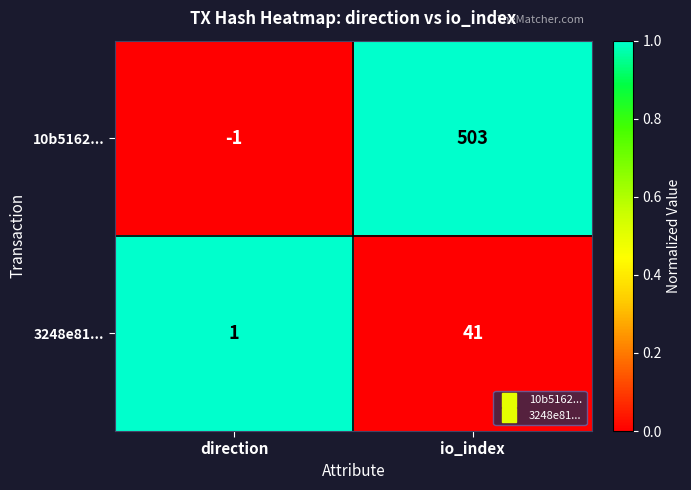

What is the sum of the 3248e81... values at direction and io_index?

42